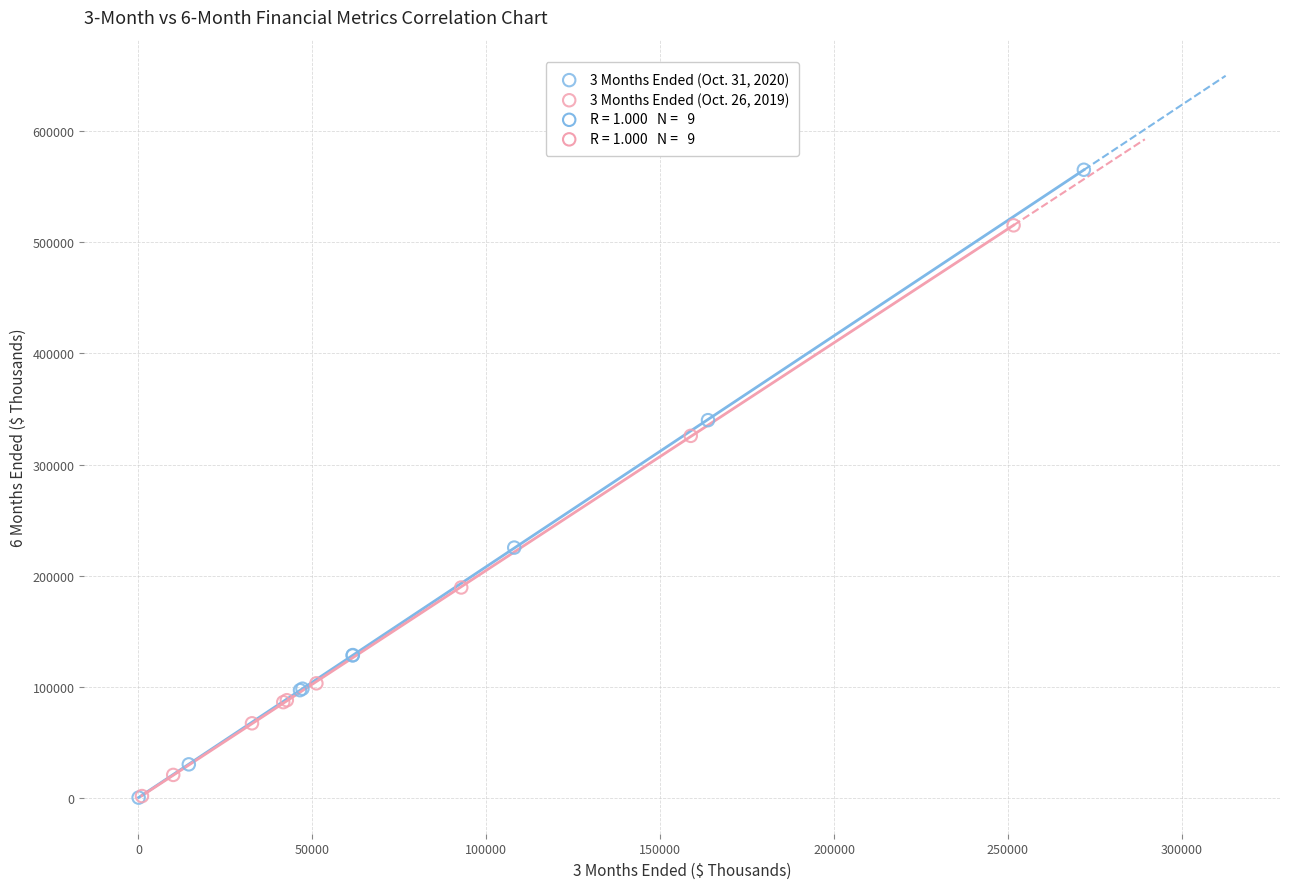

Which series has the largest Y range (max minus min)?

3 Months Ended (Oct. 31, 2020)